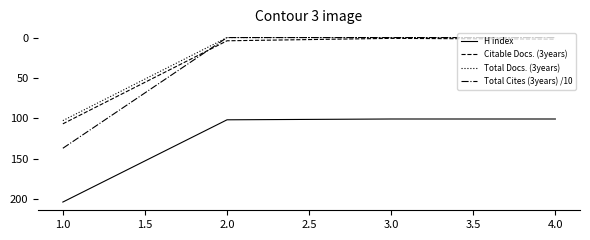

Which series has the largest range (max minus min)?

Total Cites (3years) /10